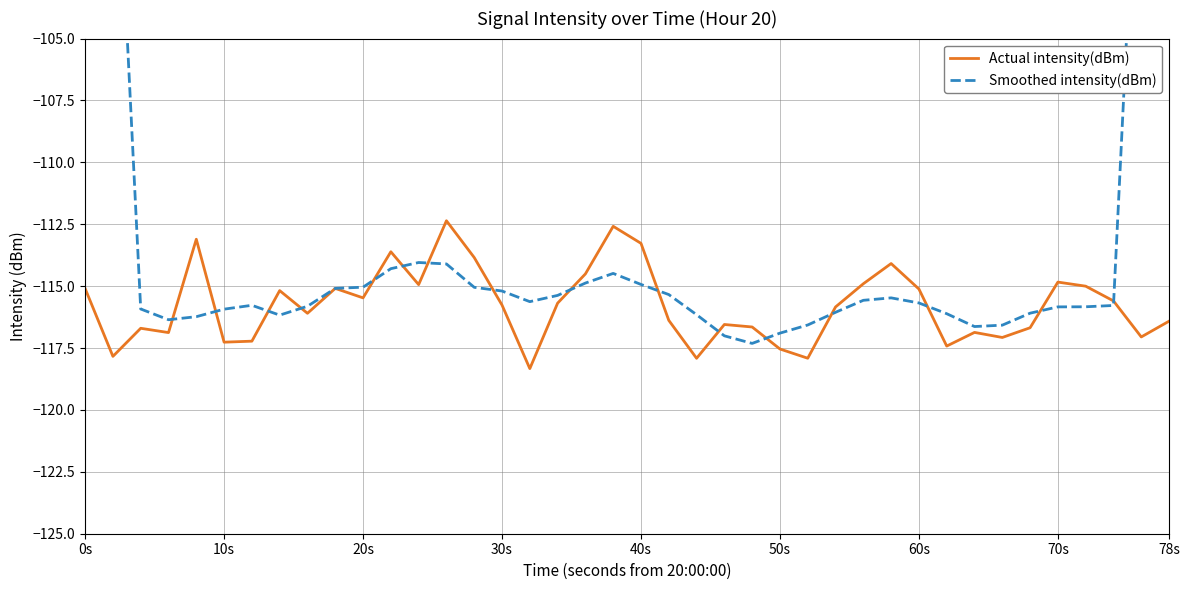

Reading left to right, extract all data points from this chart.

Actual intensity(dBm): -115.1	-117.8	-116.7	-116.9	-113.1	-117.3	-117.2	-115.2	-116.1	-115.1	-115.5	-113.6	-114.9	-112.4	-113.8	-115.8	-118.3	-115.7	-114.5	-112.6	-113.3	-116.4	-117.9	-116.5	-116.6	-117.5	-117.9	-115.8	-114.9	-114.1	-115.1	-117.4	-116.9	-117.1	-116.7	-114.8	-115.0	-115.6	-117.1	-116.4
Smoothed intensity(dBm): -69.9	-93.3	-115.9	-116.4	-116.2	-115.9	-115.8	-116.2	-115.8	-115.1	-115.0	-114.3	-114.0	-114.1	-115.0	-115.2	-115.6	-115.4	-114.9	-114.5	-114.9	-115.3	-116.2	-117.0	-117.3	-116.9	-116.6	-116.1	-115.6	-115.5	-115.7	-116.1	-116.6	-116.6	-116.1	-115.8	-115.8	-115.8	-92.8	-69.8